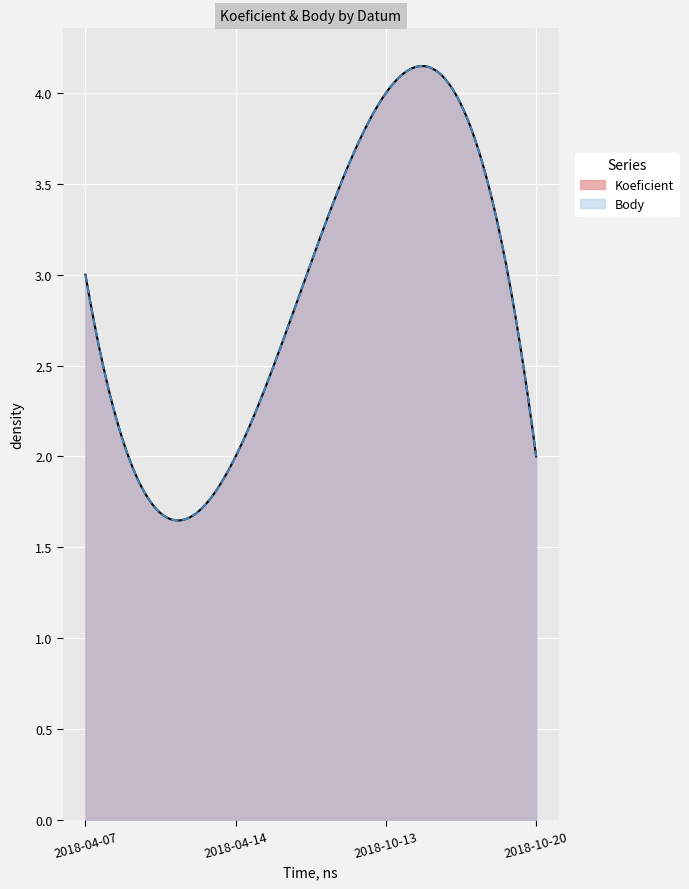

How many interior local peaks does the Koeficient series have?

1